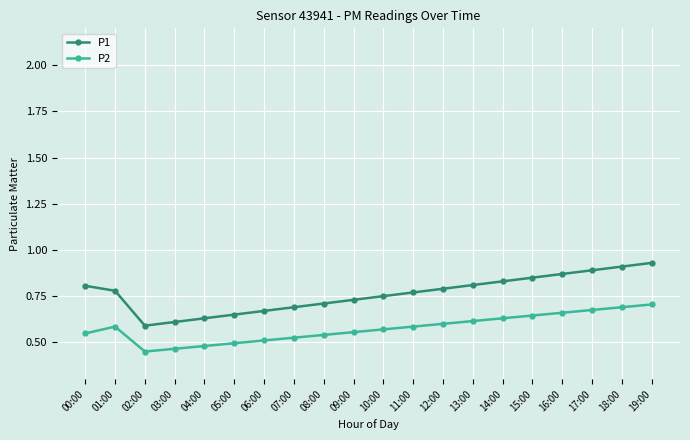

What is the total value across all series at 16:00?

1.5